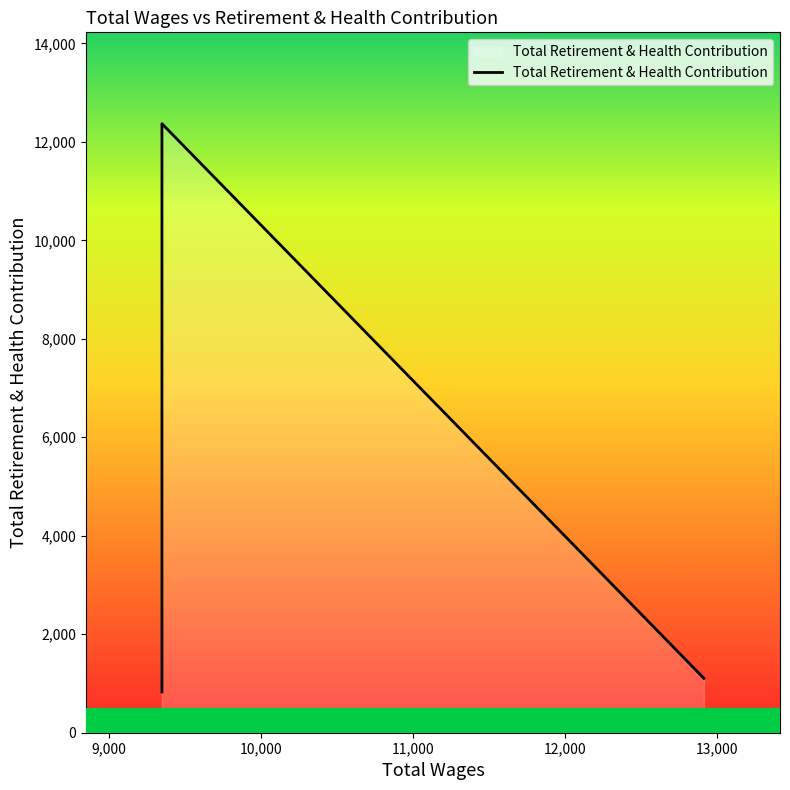

How many series are shown in this chart?

1